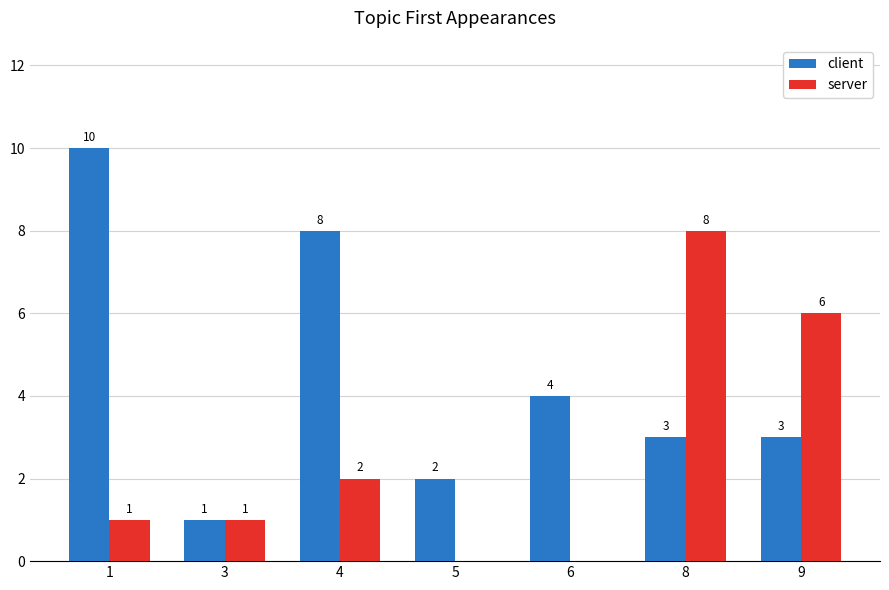

Which series has the largest total across all categories?

client